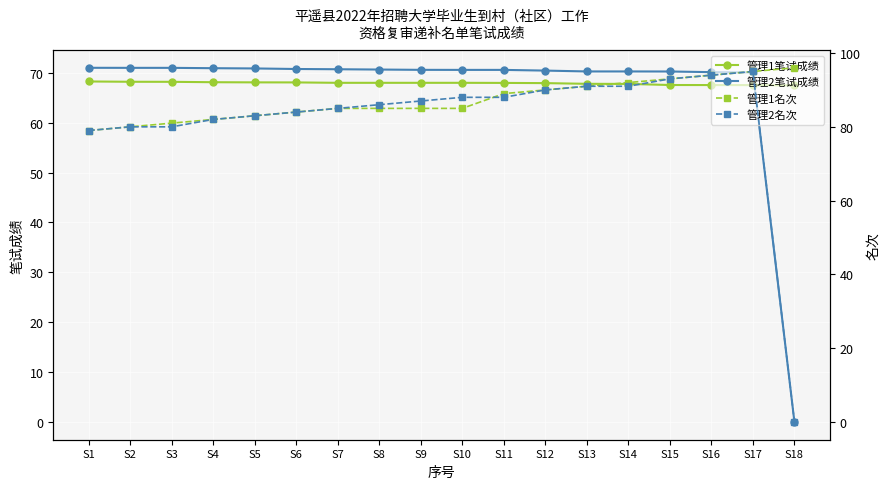

At which label does 管理2名次 first exceed 87?

S10